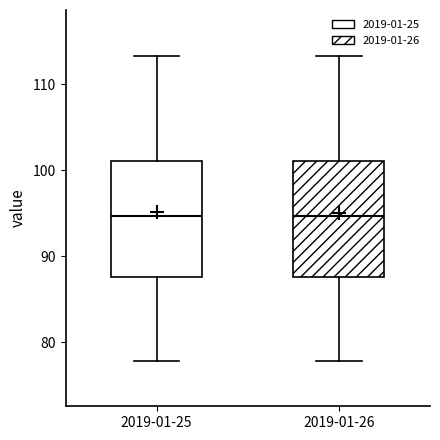

Where does the lower whisker of the box for 2019-01-26 end on the y-axis? The values are not printed on the chart, so give them approximately, as read against the axis.

78